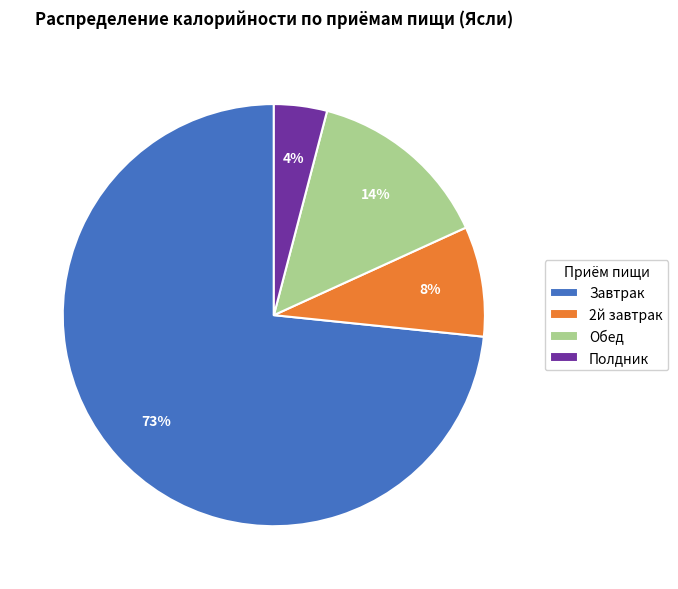

Combined, do Обед and 2й завтрак account for over 50%?

No